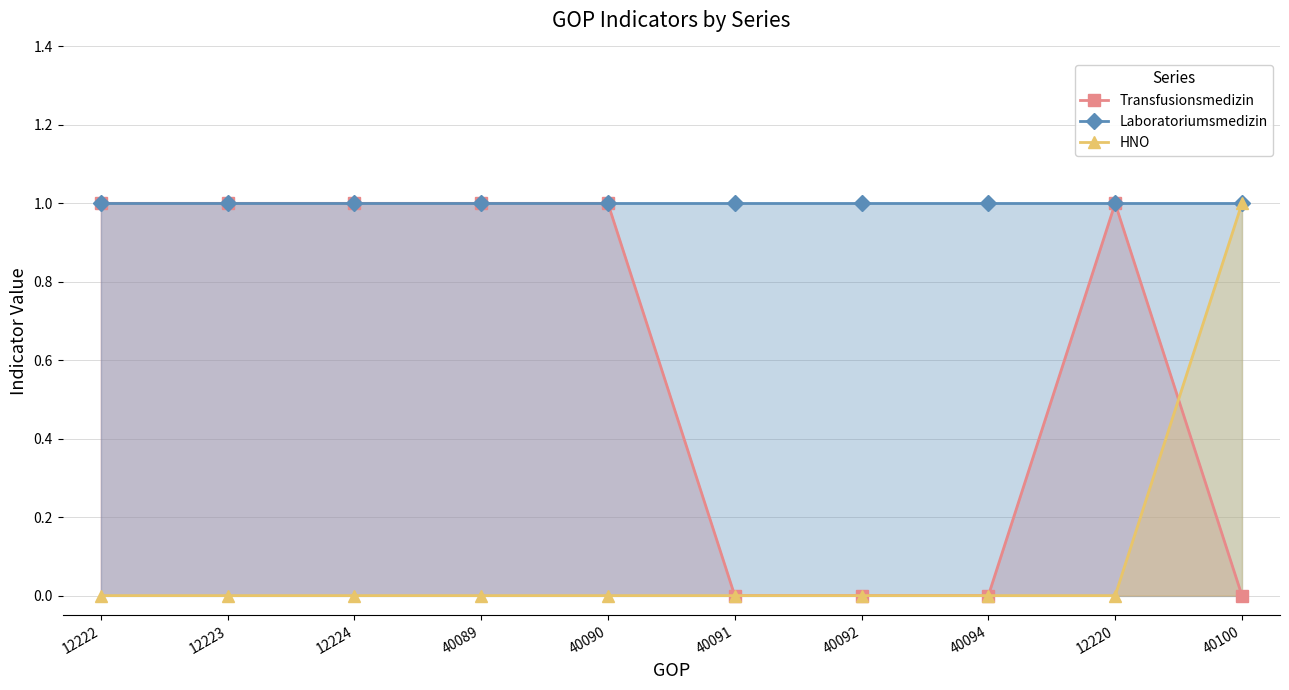

True or false: Transfusionsmedizin and HNO intersect in this chart.

True